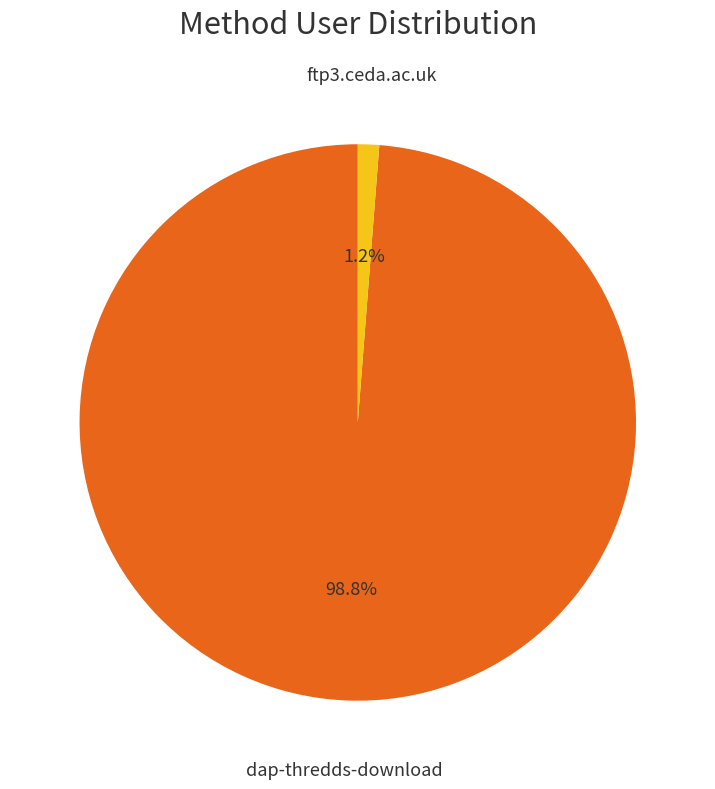

Does ftp3.ceda.ac.uk represent more than half of the total?

No